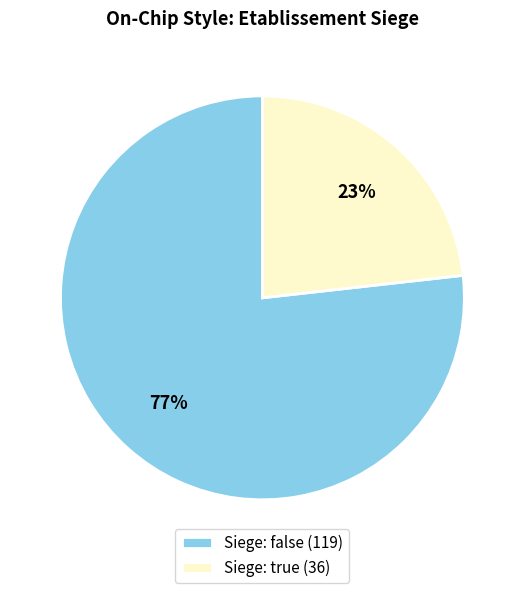

Count the number of slices in the pie.

2